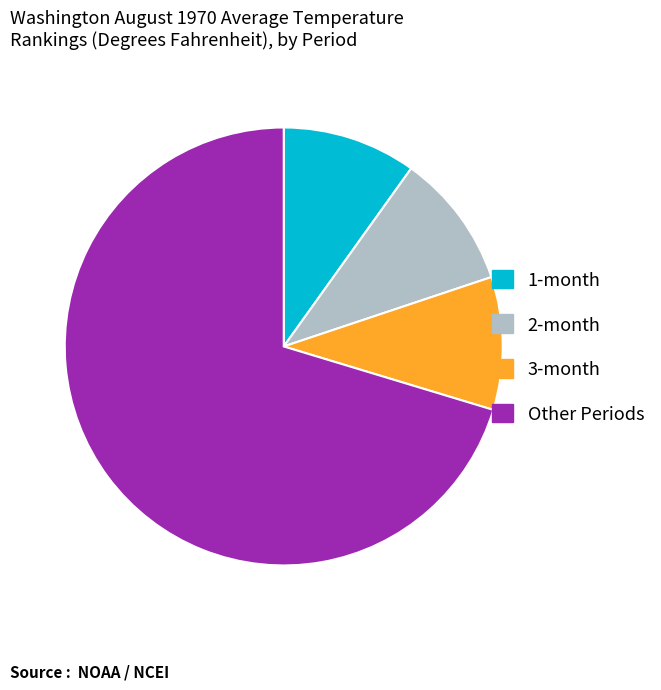

Do Other Periods and 1-month together represent more than half of the pie?

Yes